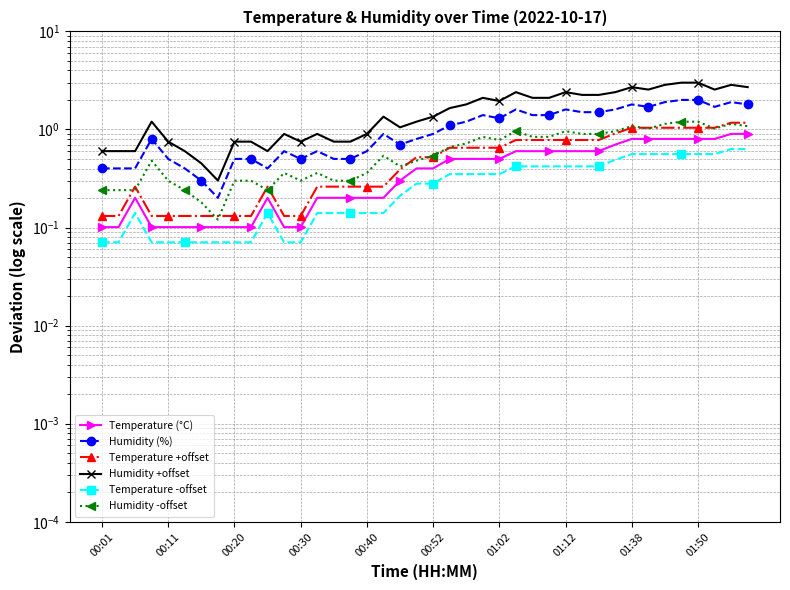

How many data points does each series have?

40